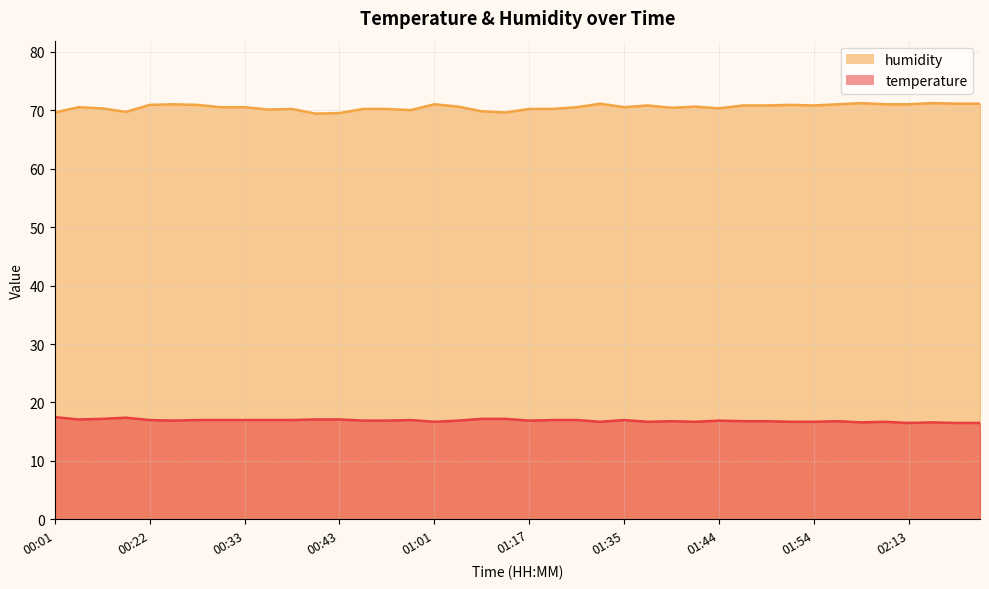

What is the greatest value displayed?

71.2